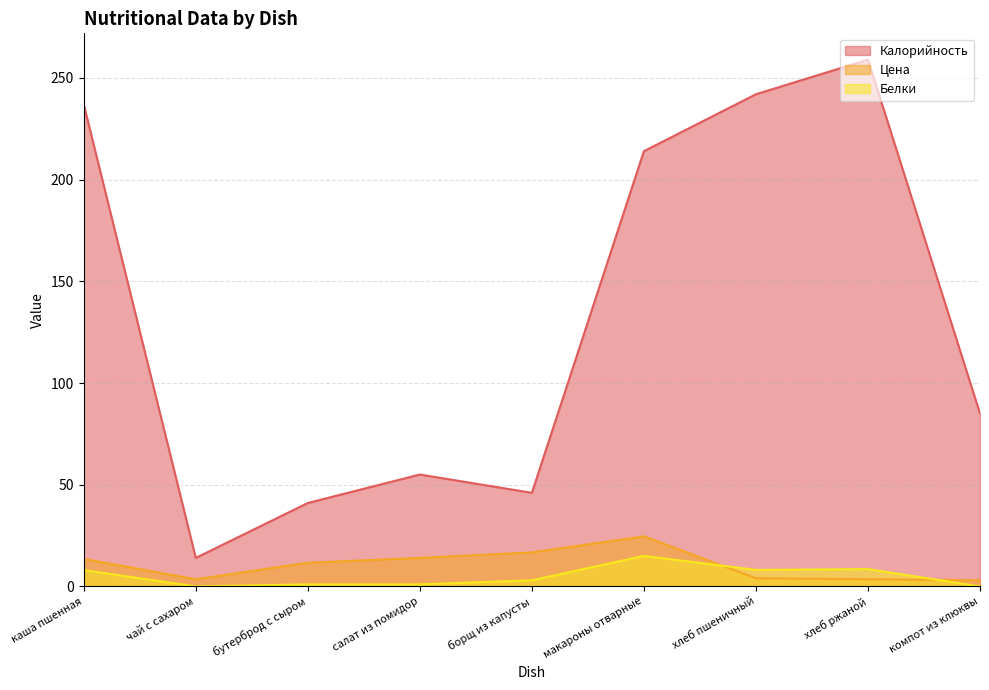

Rank the series by their maximum value, from highest to lowest.

Калорийность, Цена, Белки